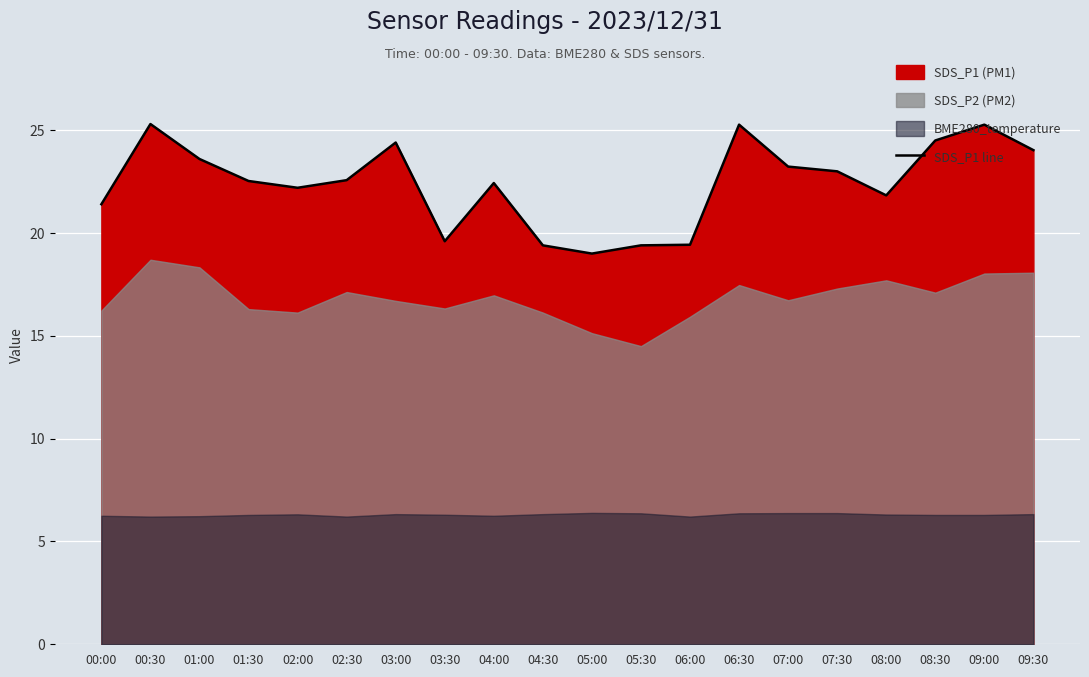

How many points are higher than both their immediate neighbors (excluding endpoints)?

5